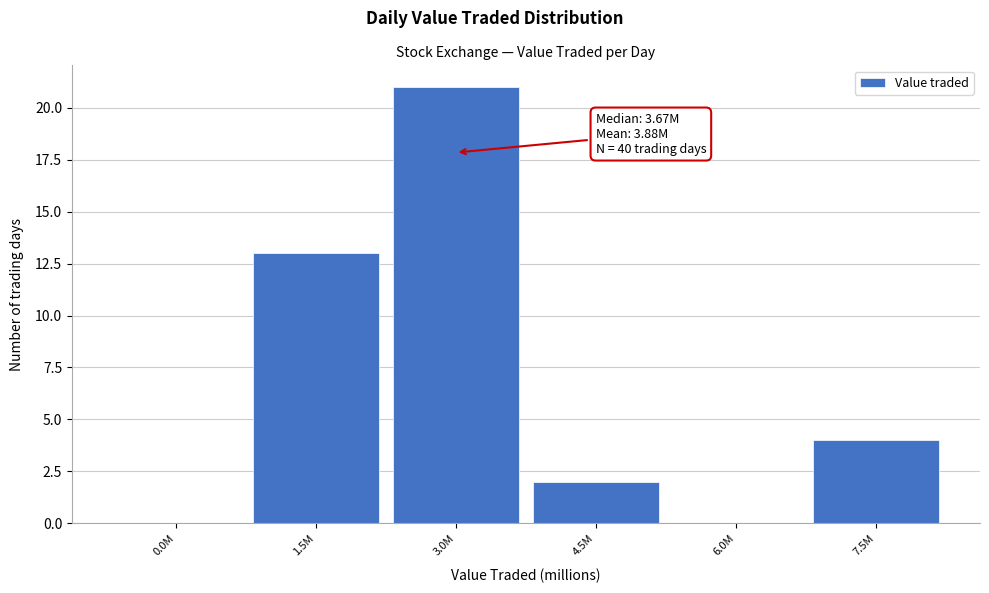

Reading left to right, what are all the values shown in this chart?

0.0M=0	1.5M=13	3.0M=21	4.5M=2	6.0M=0	7.5M=4